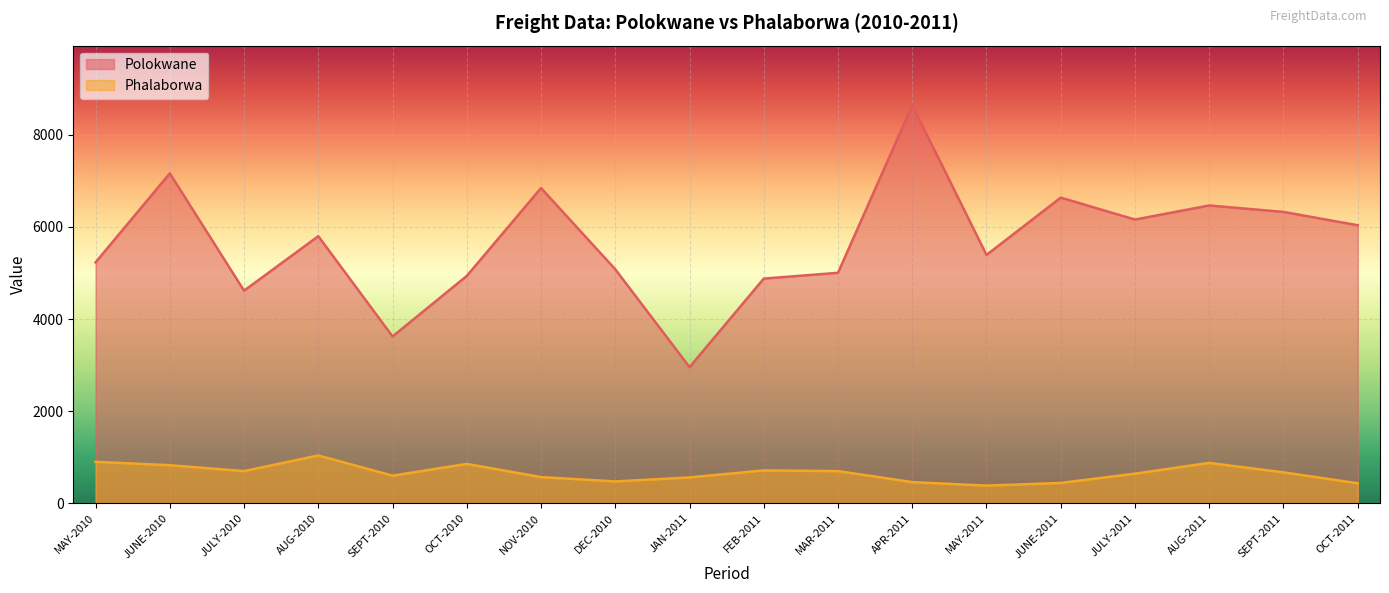

Which has a higher value, JUNE-2011 or JULY-2011?

JUNE-2011